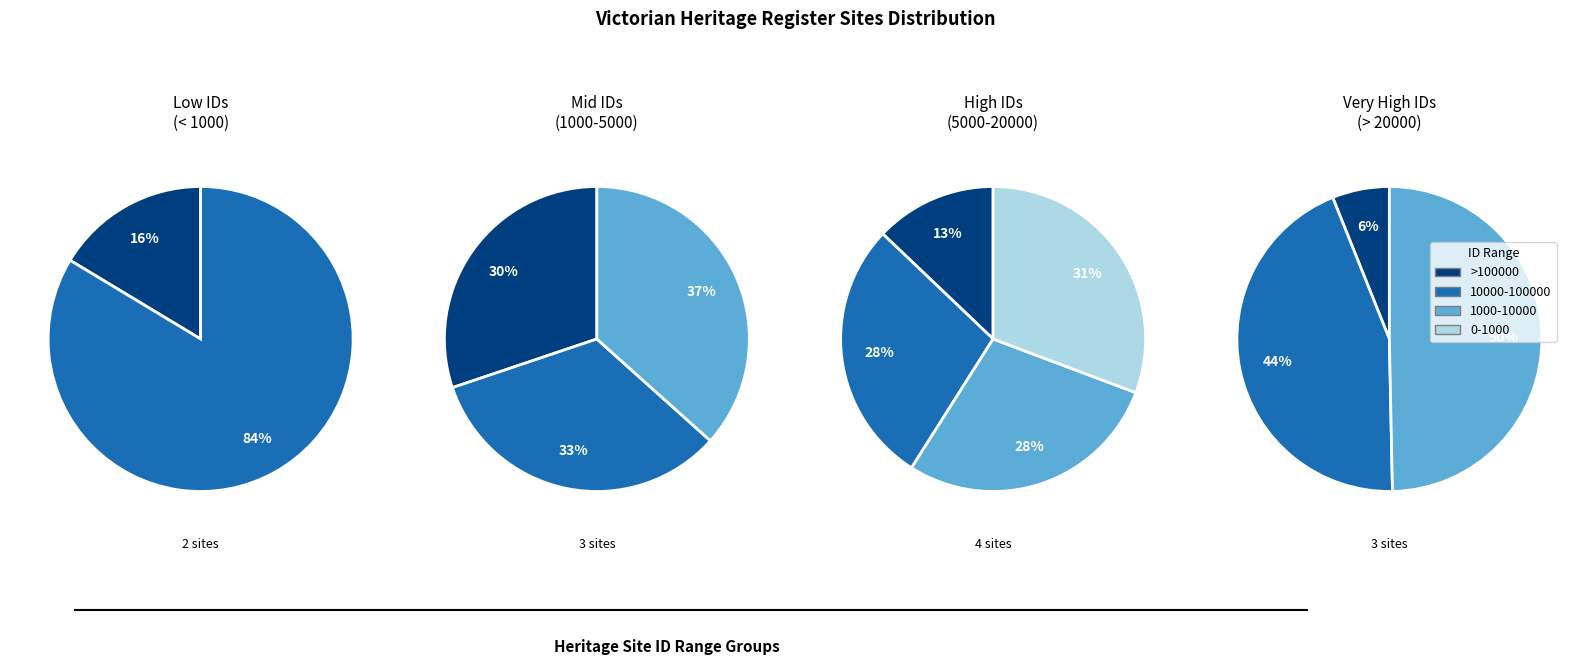

True or false: DOMAIN PARKLANDS accounts for 53% of the total.

False